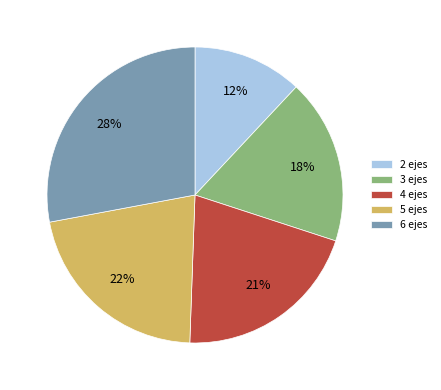

Rank the categories by value from highest to lowest.

6 ejes, 5 ejes, 4 ejes, 3 ejes, 2 ejes